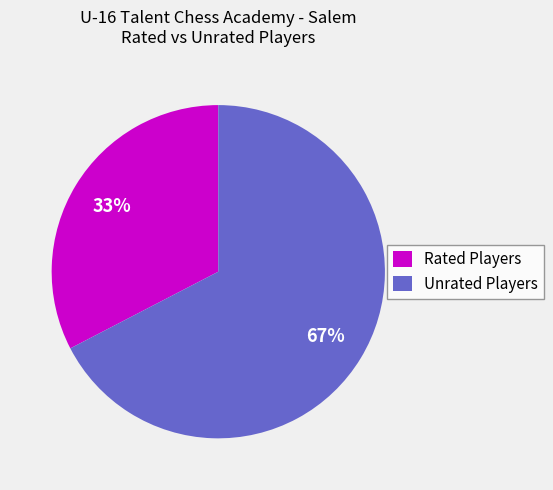

The Rated Players slice represents 47% of the pie. True or false?

False